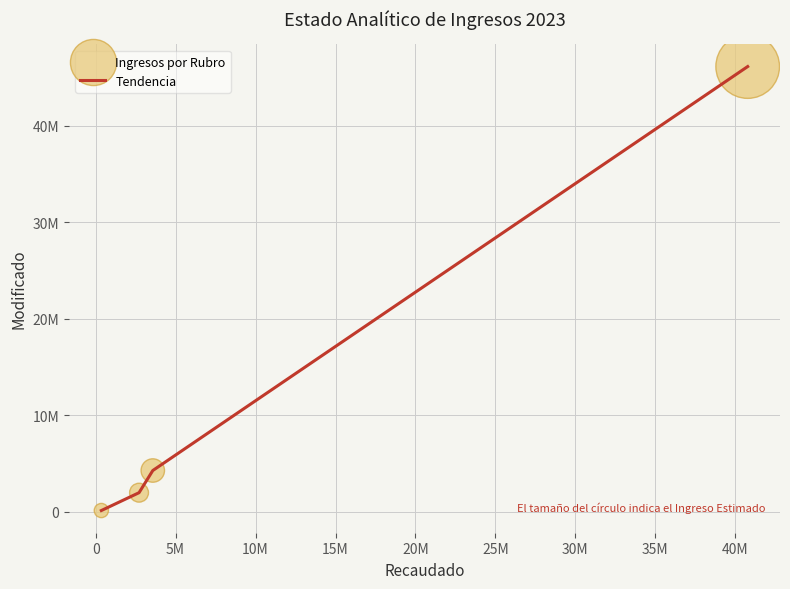

Does the chart have visible grid lines?

Yes